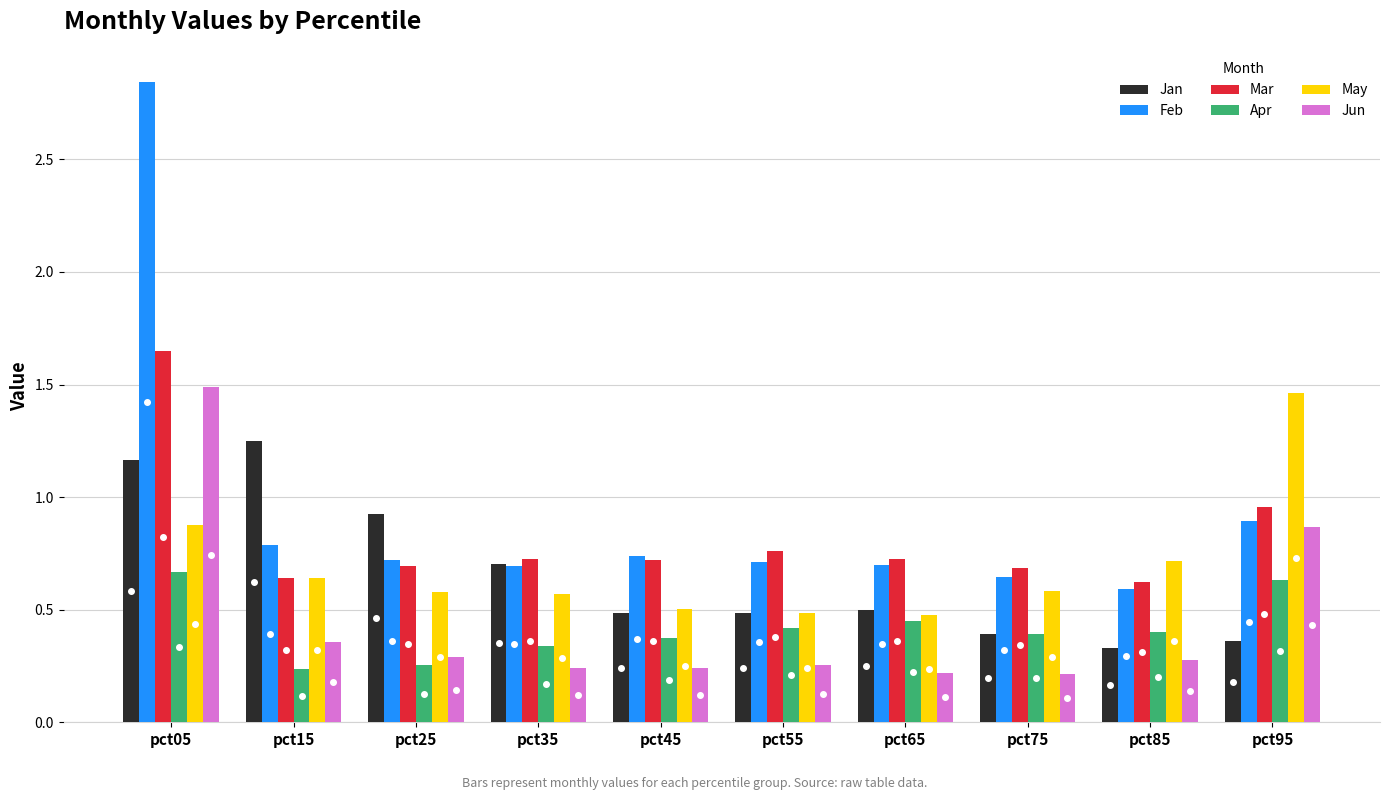

At which category is the sum across all series the highest?

pct05